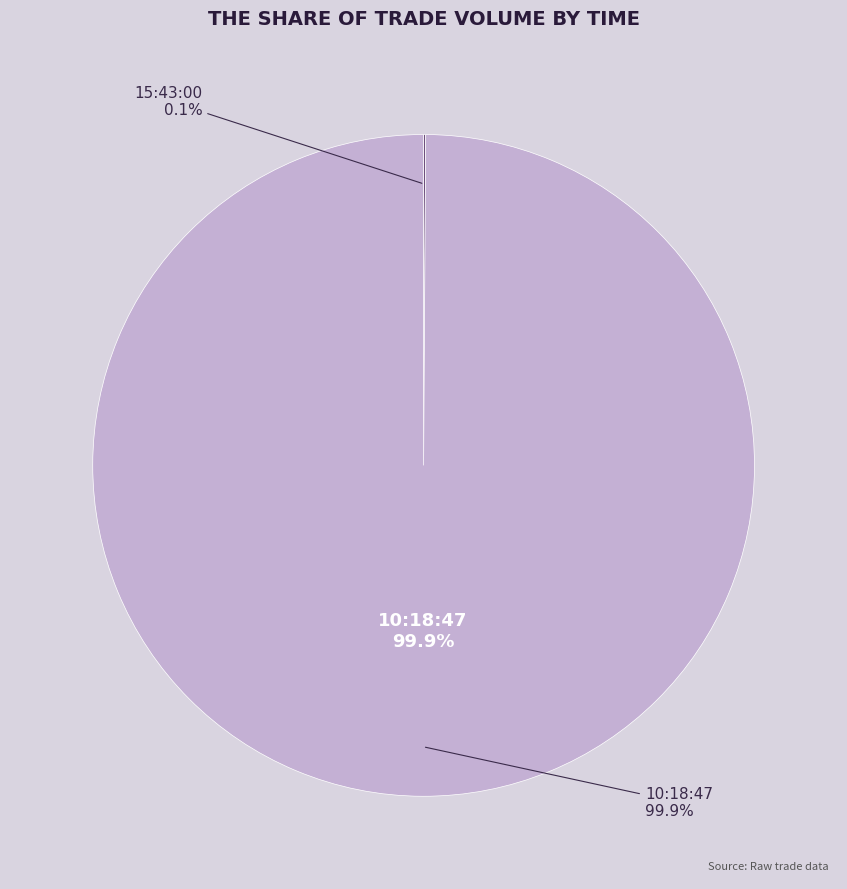

Which has a higher value, 15:43:00 or 10:18:47?

10:18:47